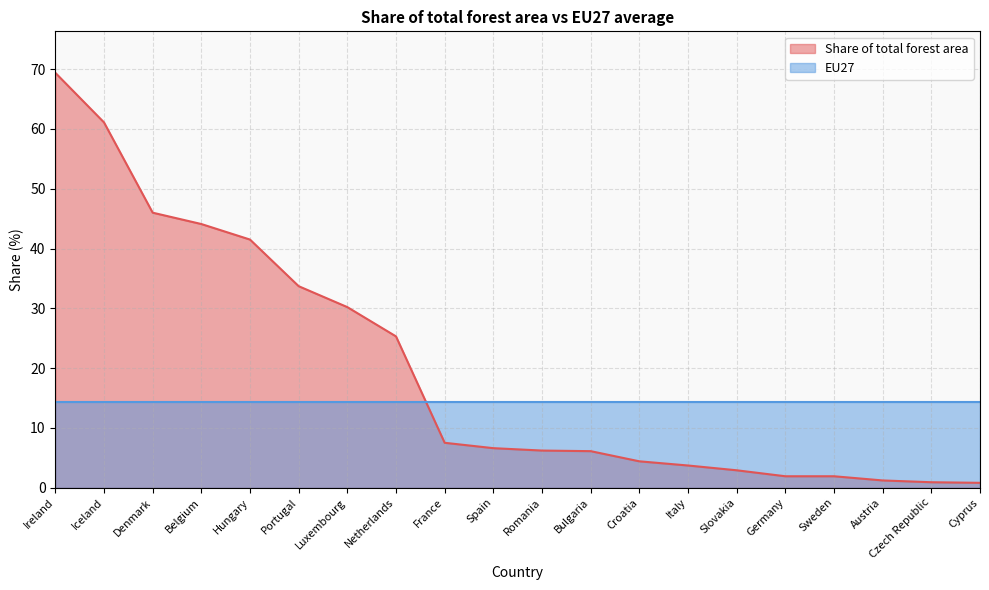

The value at Spain is 9.7. True or false?

False